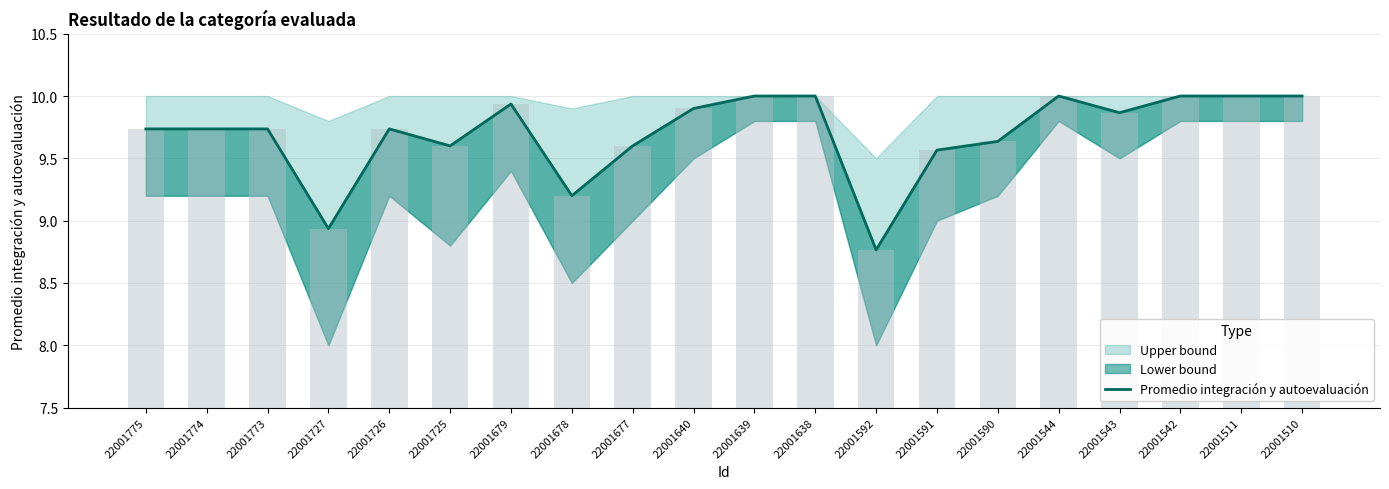

What is the minimum value shown in the chart?

8.8